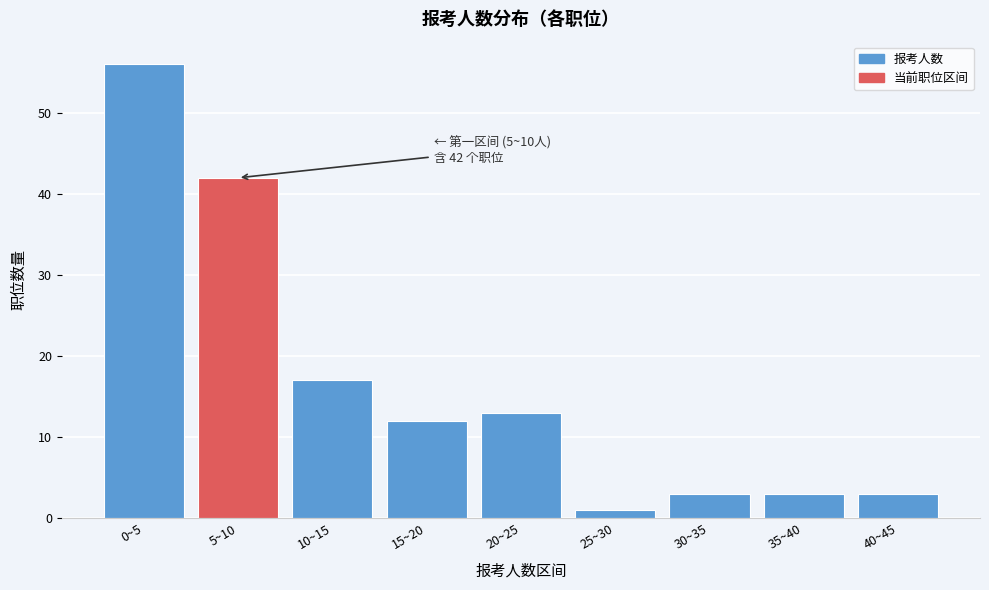

Reading left to right, extract all data points from this chart.

56	42	17	12	13	1	3	3	3